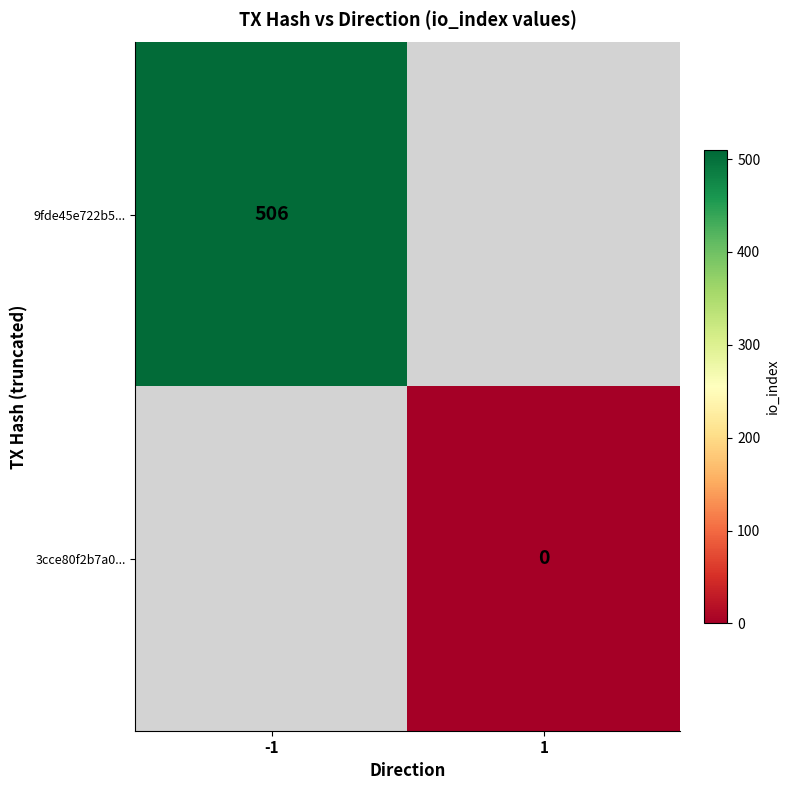

Count the number of data series in this chart.

2